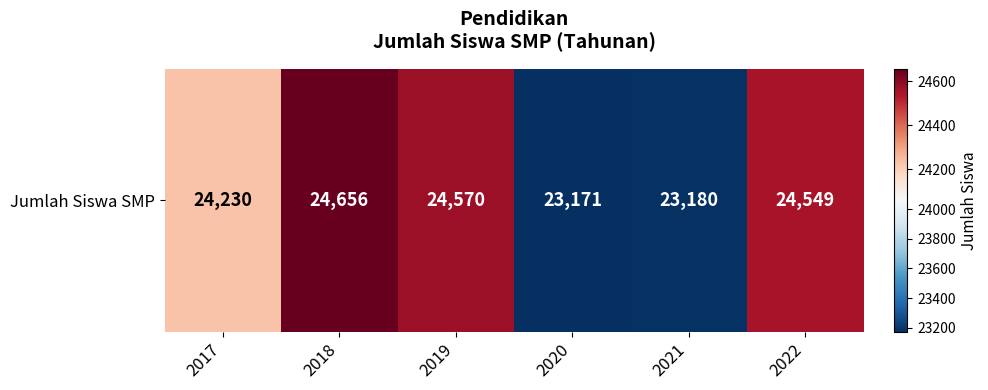

Count the number of values greater than 24549.

2